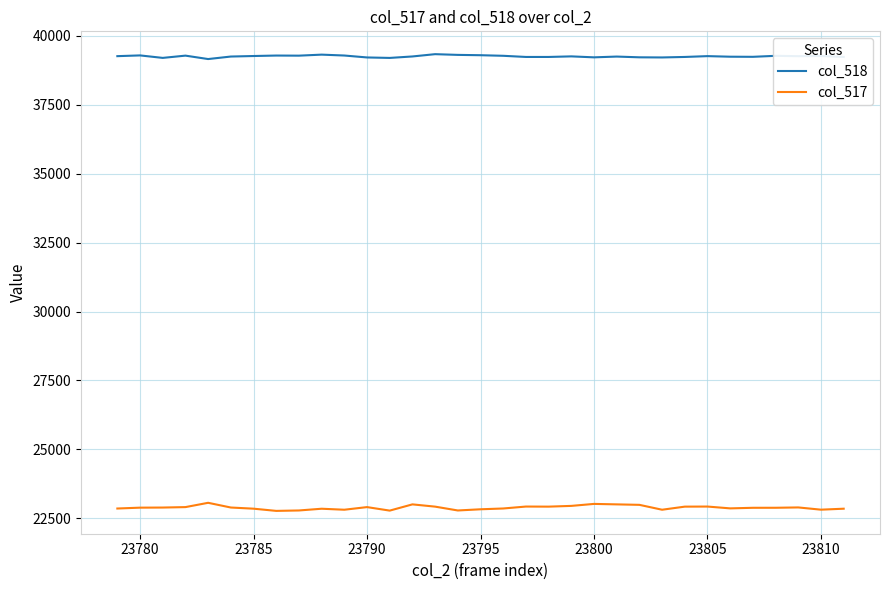

What is the highest value of the col_518 series?

39328